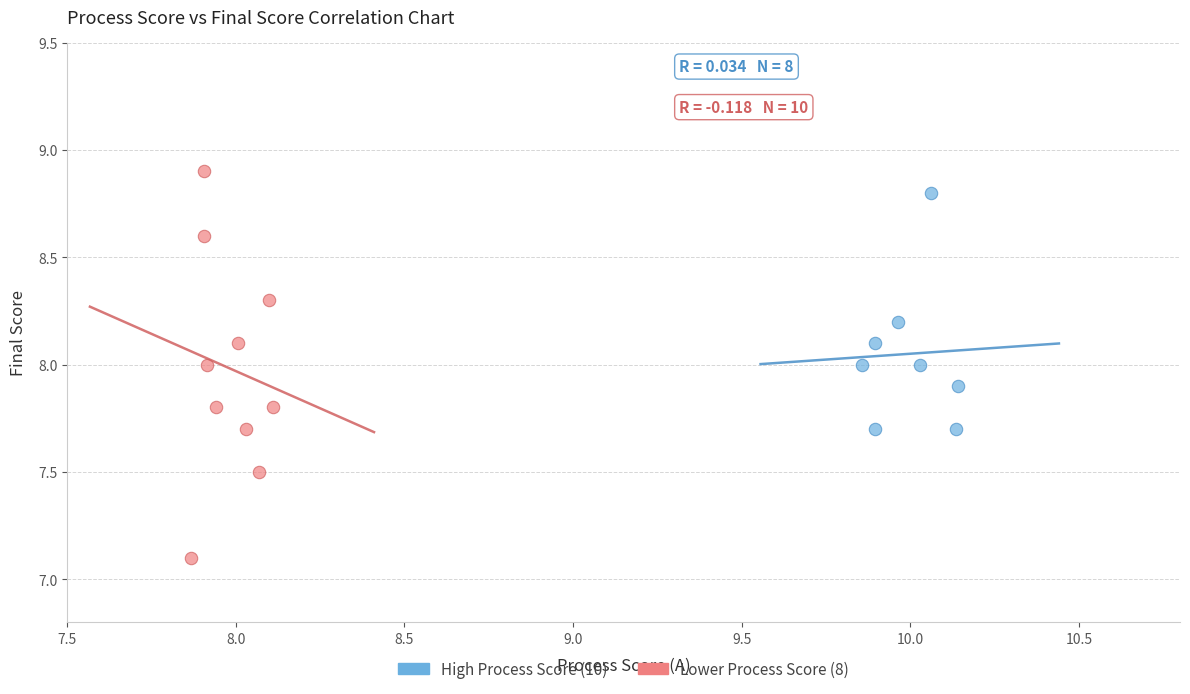

Which series contains the highest Y value?

Lower Process Score (8)